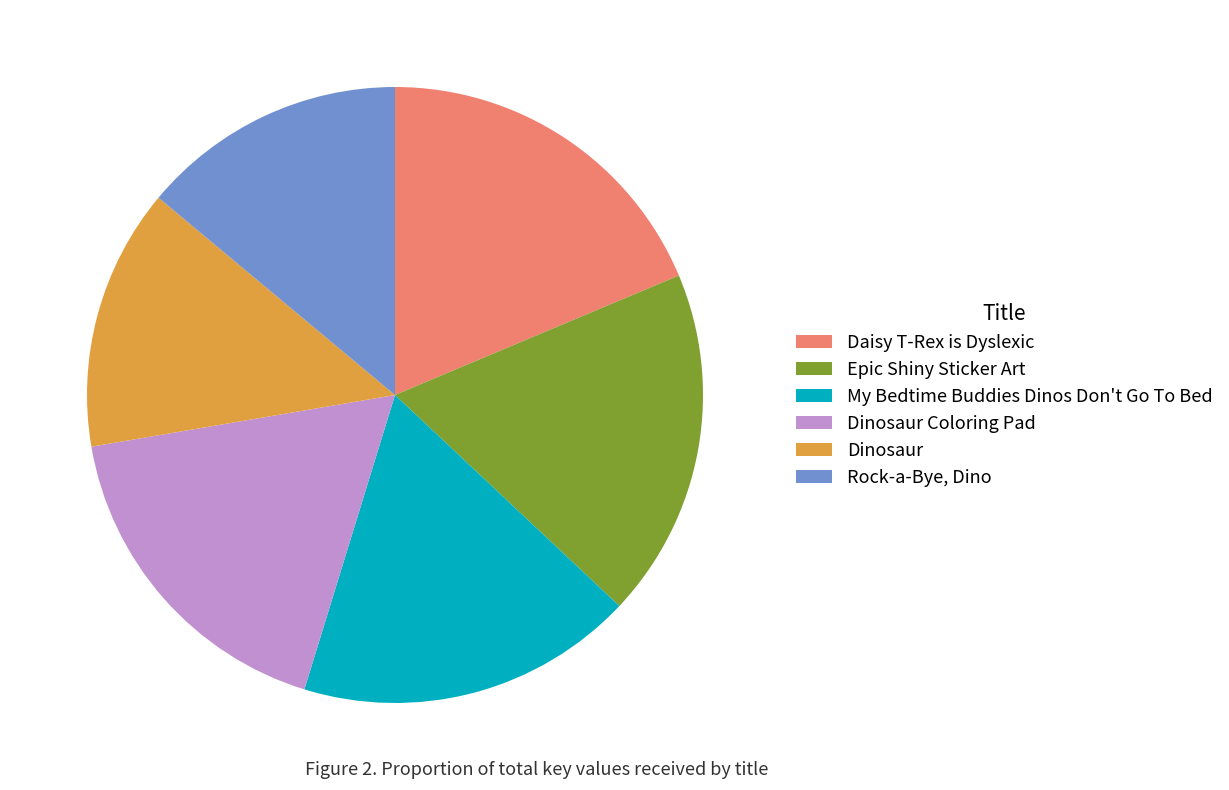

True or false: Rock-a-Bye, Dino accounts for 6% of the total.

False